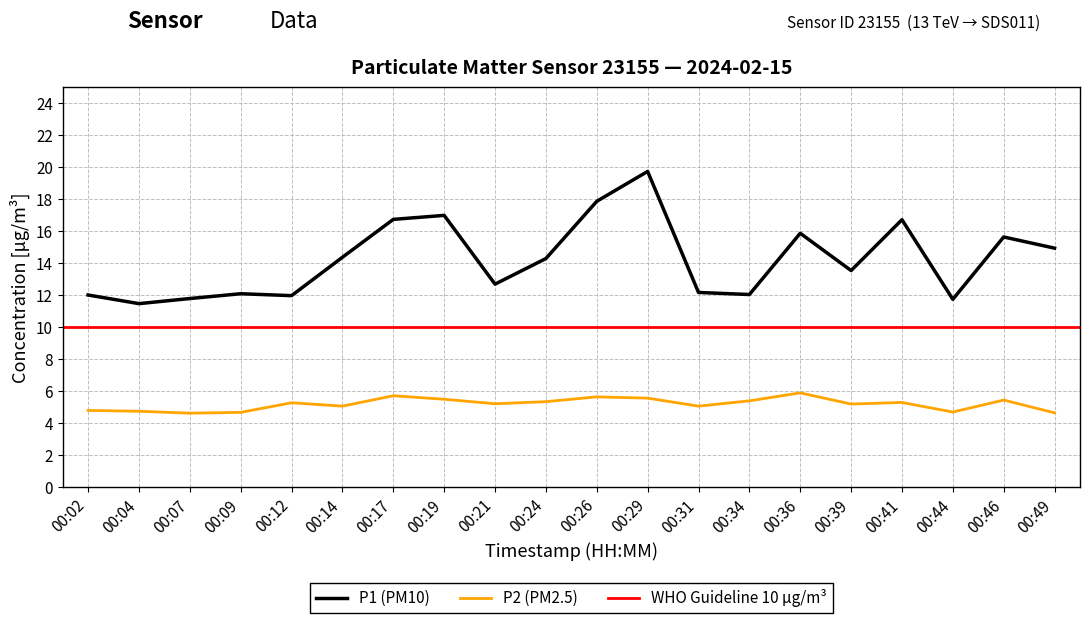

Reading right to left, extract all data points from this chart.

P1: 14.9	15.7	11.8	16.7	13.6	15.9	12.1	12.2	19.8	17.9	14.3	12.7	17.0	16.8	14.4	12.0	12.1	11.8	11.5	12.0
P2: 4.7	5.5	4.7	5.3	5.2	5.9	5.4	5.1	5.6	5.7	5.3	5.2	5.5	5.7	5.1	5.3	4.7	4.6	4.8	4.8